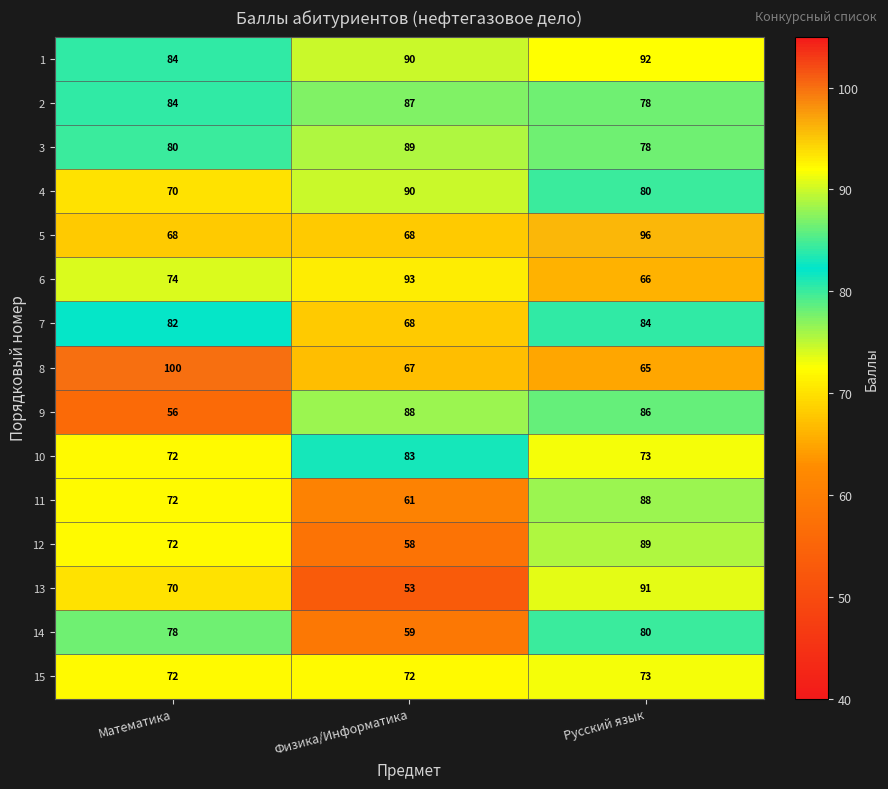

At which category does the chart reach its minimum across all series?

Физика/Информатика